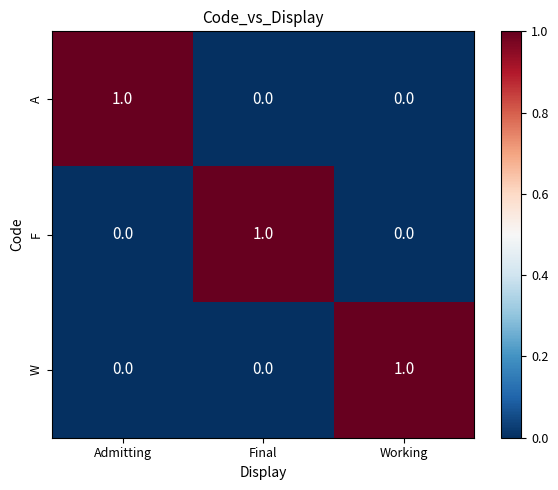

Is it true that A equals 1 at Working?

False